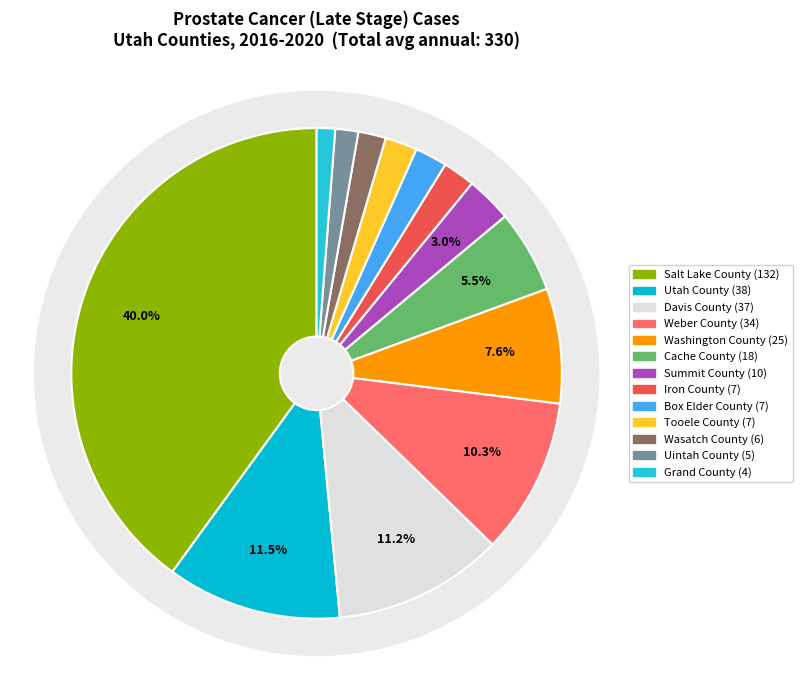

To the nearest percent, what is the difference between the Box Elder County and Washington County slice percentages?

5%